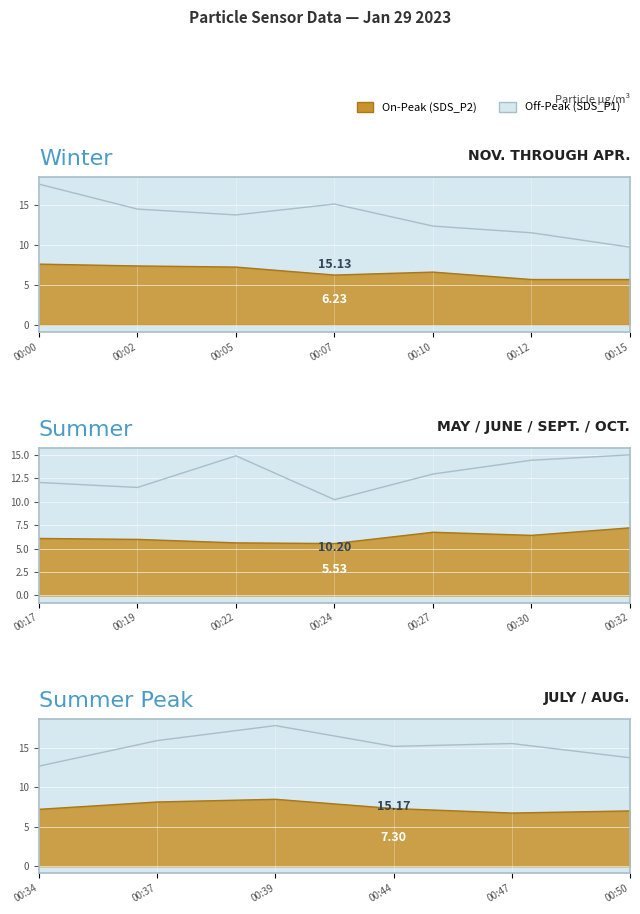

What are all the series names shown in the legend?

SDS_P1, SDS_P2